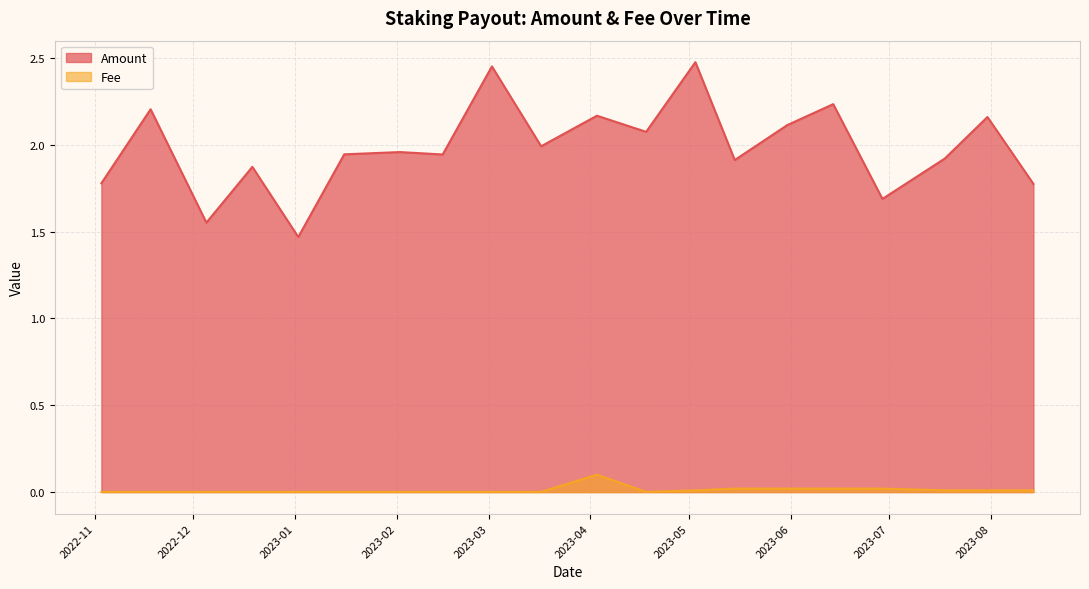

Which series has the largest total across all categories?

Amount